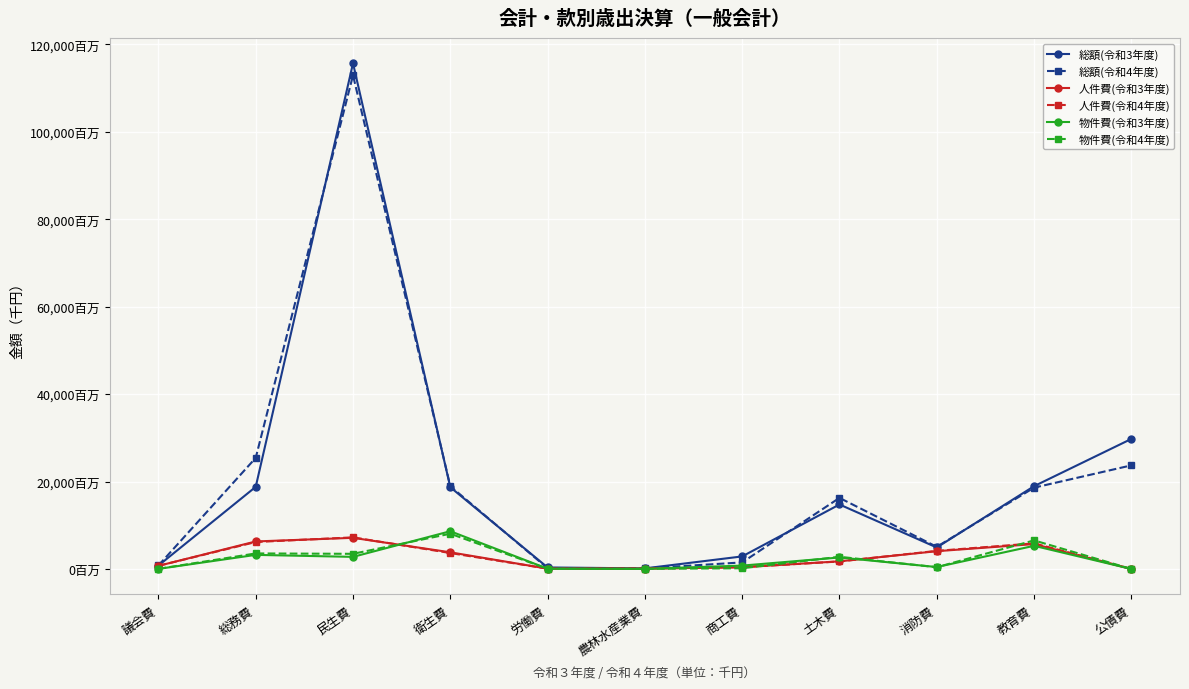

Is it true that 人件費(令和3年度) equals 549063 at 商工費?

False